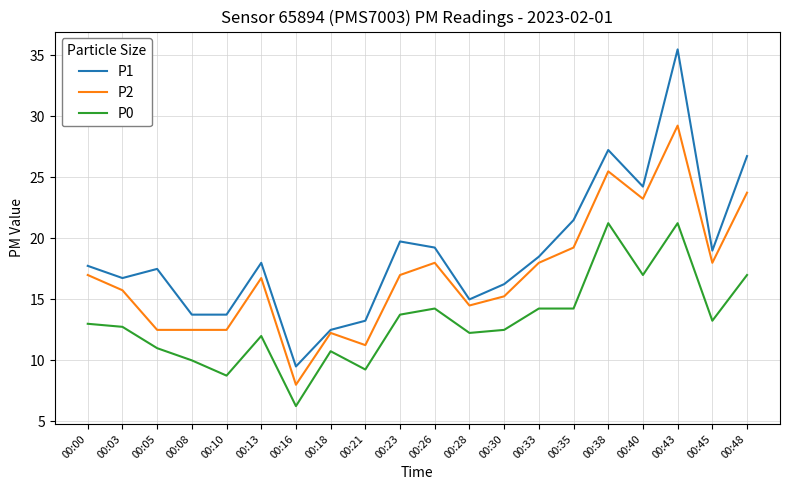

The P1 series shows 5.3 at 00:18. True or false?

False